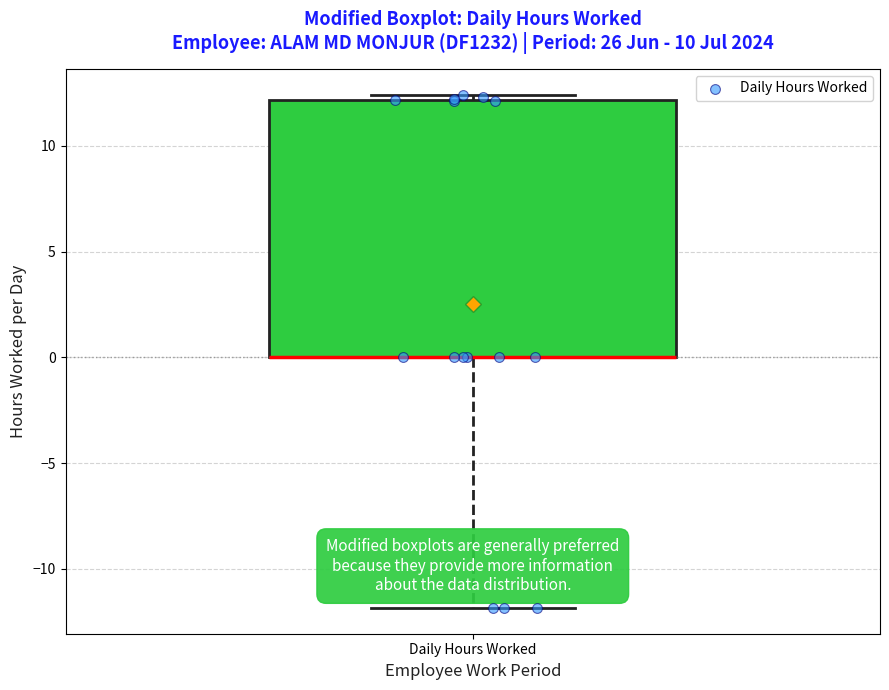

Where does the lower whisker of the box for Daily Hours Worked end on the y-axis? The values are not printed on the chart, so give them approximately, as read against the axis.

-12.0